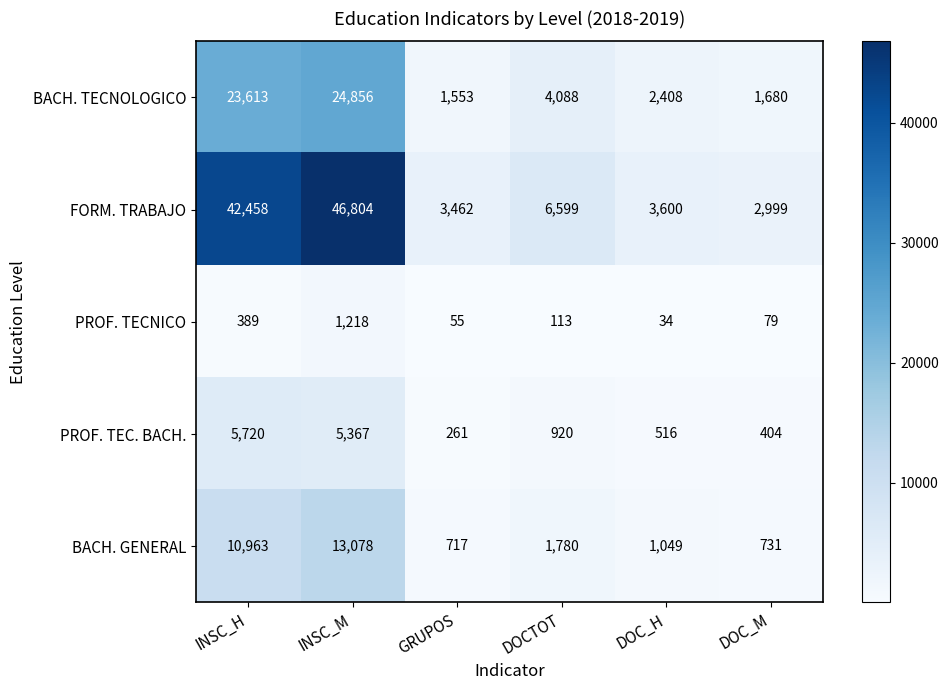

Reading left to right, what are all the values shown in this chart?

BACH. TECNOLOGICO: INSC_H=23613	INSC_M=24856	GRUPOS=1553	DOCTOT=4088	DOC_H=2408	DOC_M=1680
FORM. TRABAJO: INSC_H=42458	INSC_M=46804	GRUPOS=3462	DOCTOT=6599	DOC_H=3600	DOC_M=2999
PROF. TECNICO: INSC_H=389	INSC_M=1218	GRUPOS=55	DOCTOT=113	DOC_H=34	DOC_M=79
PROF. TEC. BACH.: INSC_H=5720	INSC_M=5367	GRUPOS=261	DOCTOT=920	DOC_H=516	DOC_M=404
BACH. GENERAL: INSC_H=10963	INSC_M=13078	GRUPOS=717	DOCTOT=1780	DOC_H=1049	DOC_M=731